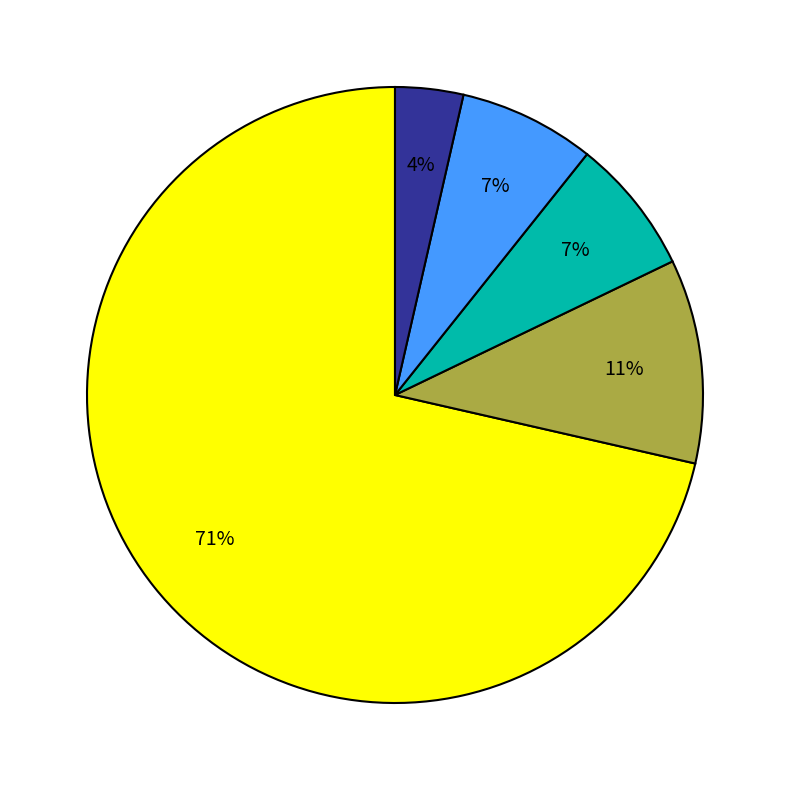

Is there a majority slice in this chart?

Yes